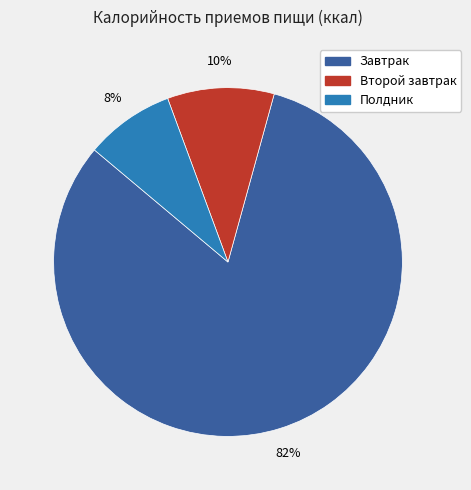

To the nearest percent, what is the difference between the largest and smallest slice percentages?

74%